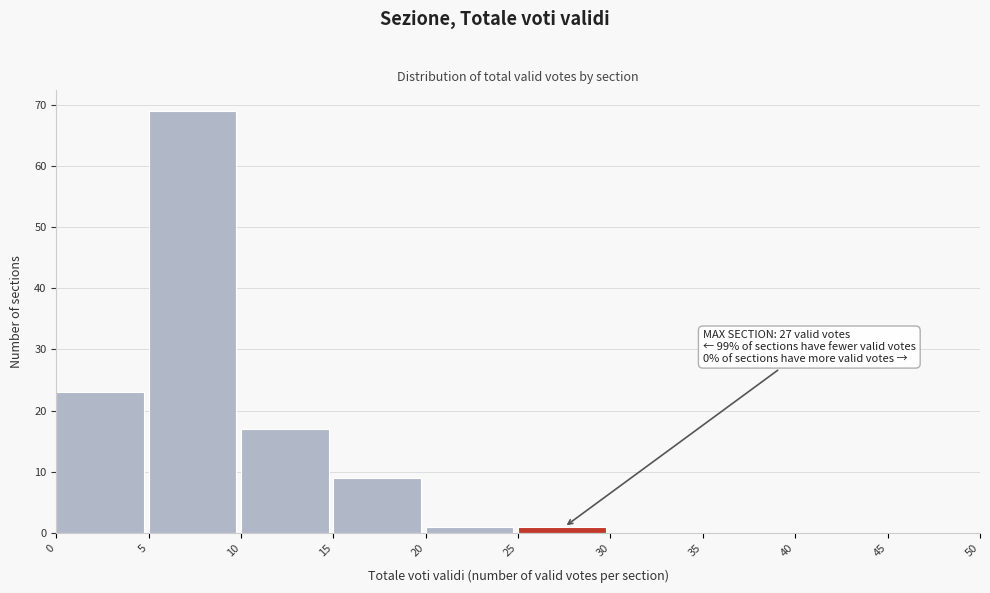

Which range on the x-axis has the tallest bar?

5 to 10